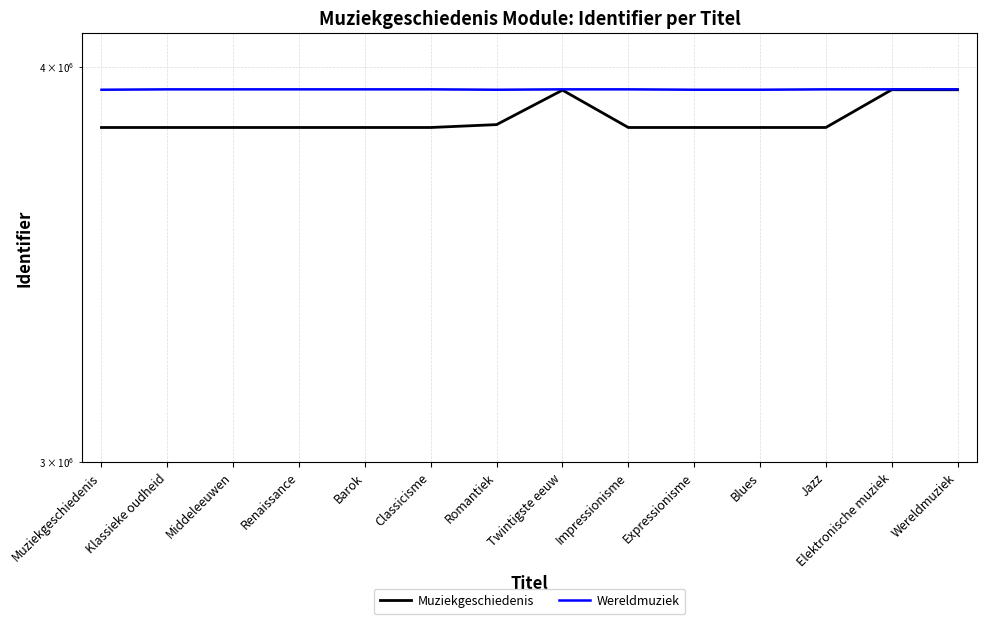

List the series in order of their overall mean, highest first.

Wereldmuziek, Muziekgeschiedenis